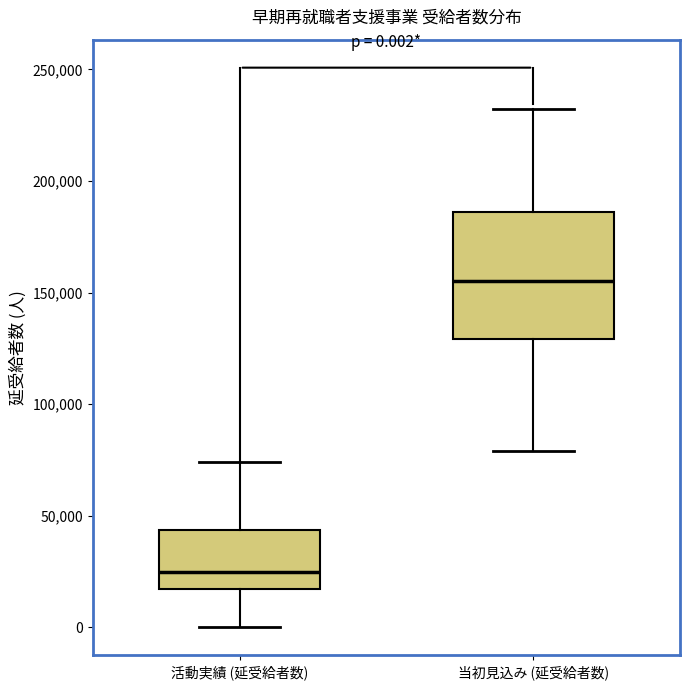

Which box has the highest median line?

当初見込み (延受給者数)